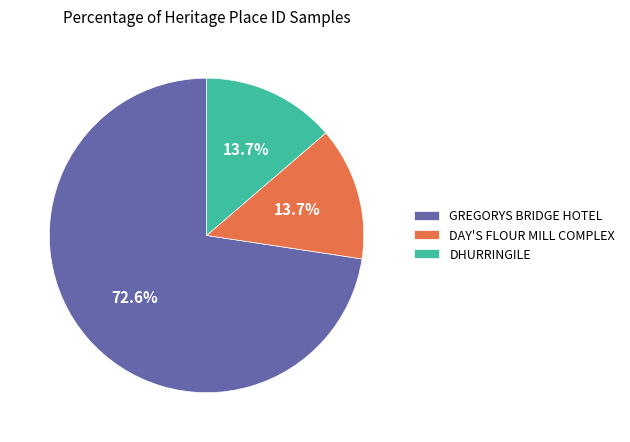

To the nearest percent, what is the combined percentage of GREGORYS BRIDGE HOTEL and DAY'S FLOUR MILL COMPLEX?

86%